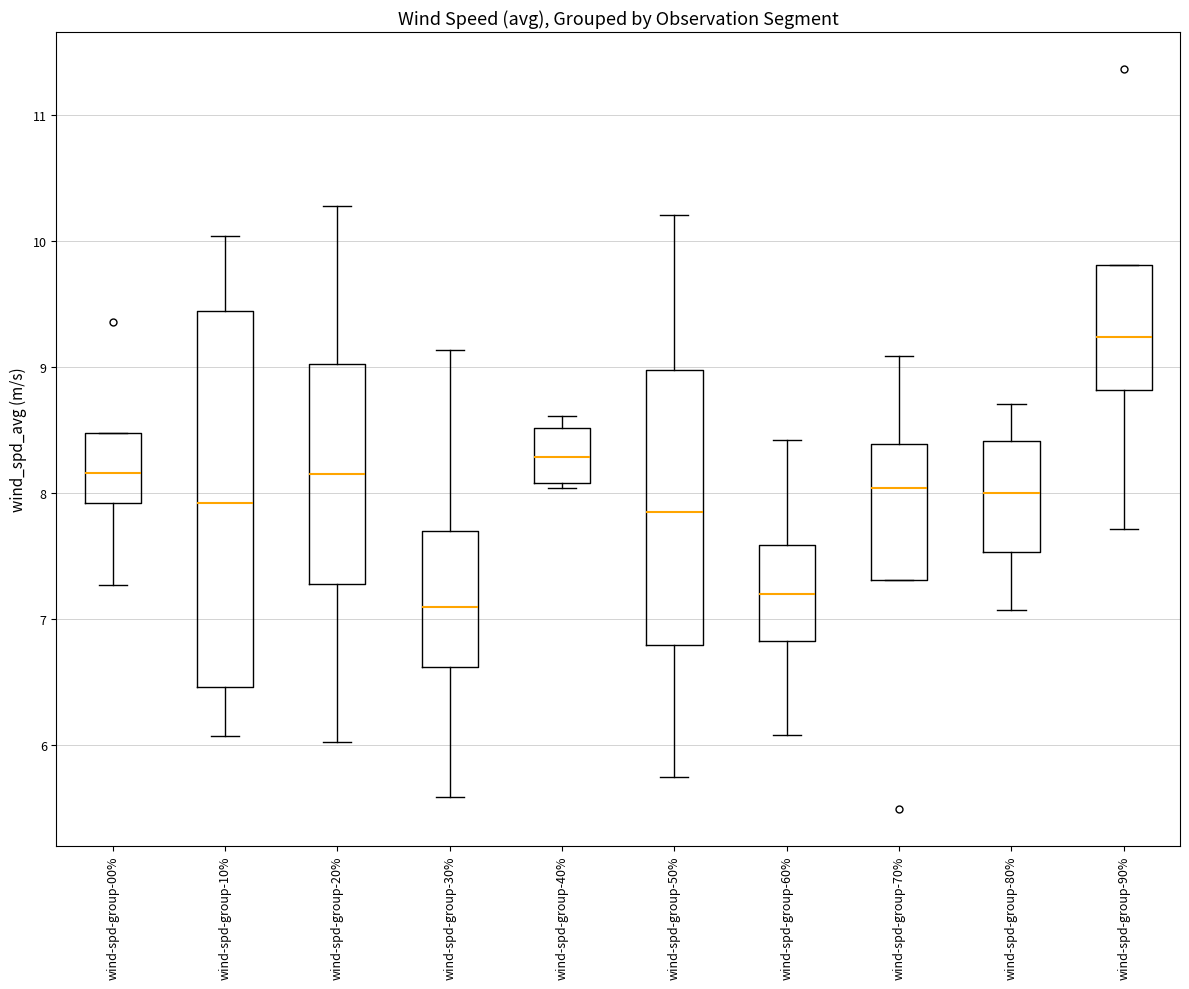

Reading left to right, transcribe this box plot: for each box, give where its median line is, the range the box spans, and where its two whiskers end, as read against the y-axis. The values are not printed on the chart, so give them approximately, as read against the axis.

wind-spd-group-00%: median 8.2, box 7.9 to 8.5, whiskers 7.3 to 8.5
wind-spd-group-10%: median 7.9, box 6.5 to 9.4, whiskers 6.1 to 10.0
wind-spd-group-20%: median 8.2, box 7.3 to 9.0, whiskers 6.0 to 10.3
wind-spd-group-30%: median 7.1, box 6.6 to 7.7, whiskers 5.6 to 9.1
wind-spd-group-40%: median 8.3, box 8.1 to 8.5, whiskers 8.0 to 8.6
wind-spd-group-50%: median 7.9, box 6.8 to 9.0, whiskers 5.7 to 10.2
wind-spd-group-60%: median 7.2, box 6.8 to 7.6, whiskers 6.1 to 8.4
wind-spd-group-70%: median 8.0, box 7.3 to 8.4, whiskers 7.3 to 9.1
wind-spd-group-80%: median 8.0, box 7.5 to 8.4, whiskers 7.1 to 8.7
wind-spd-group-90%: median 9.2, box 8.8 to 9.8, whiskers 7.7 to 9.8